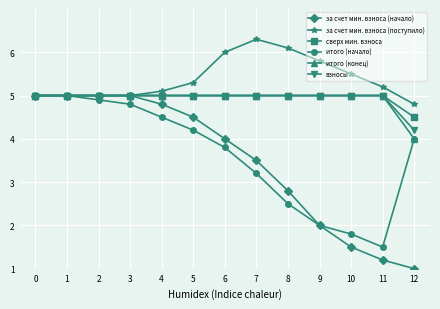

What is the total value across all series at 10?

23.8